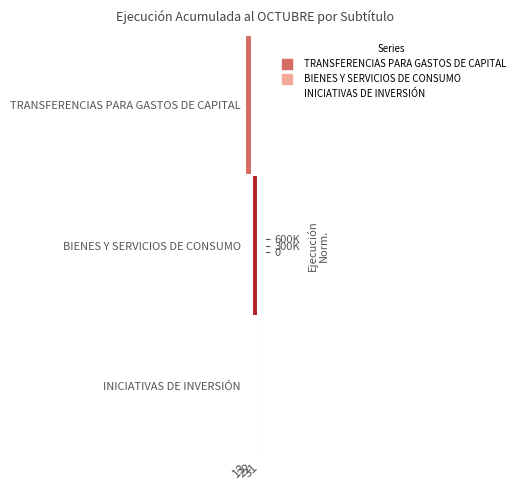

What is the total value across all series at 13?

0.7